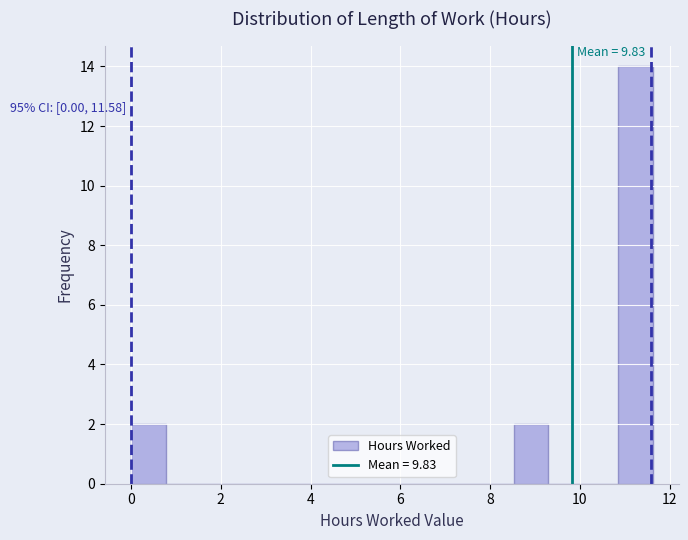

Around what value on the x-axis is the tallest bar? Give the approximate position of its centre, as read against the axis.

11.2